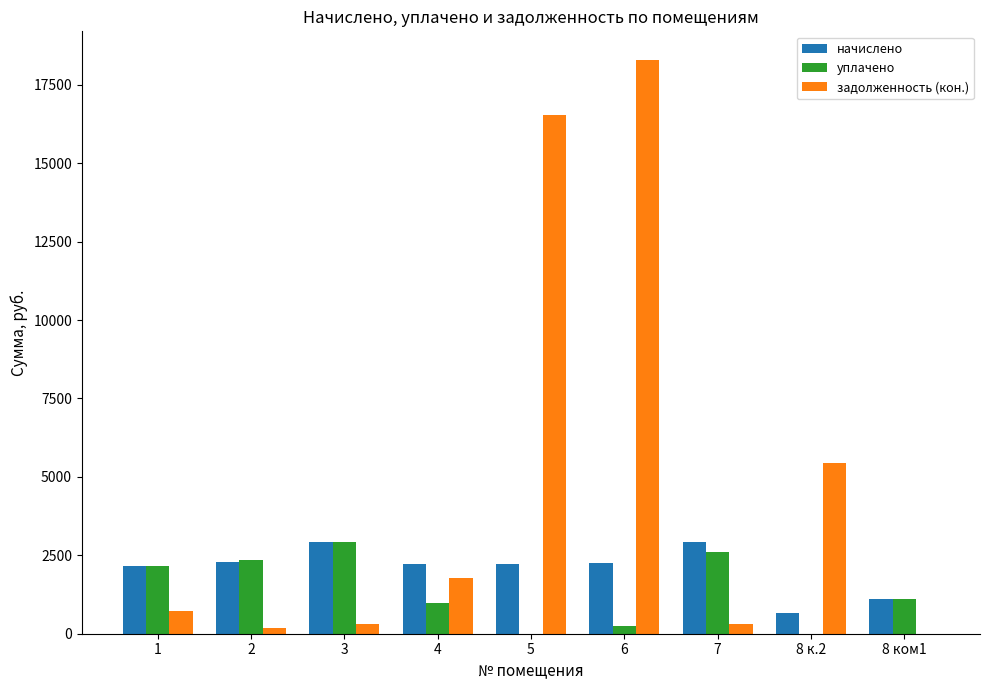

What are all the series names shown in the legend?

начислено, уплачено, задолженность (кон.)